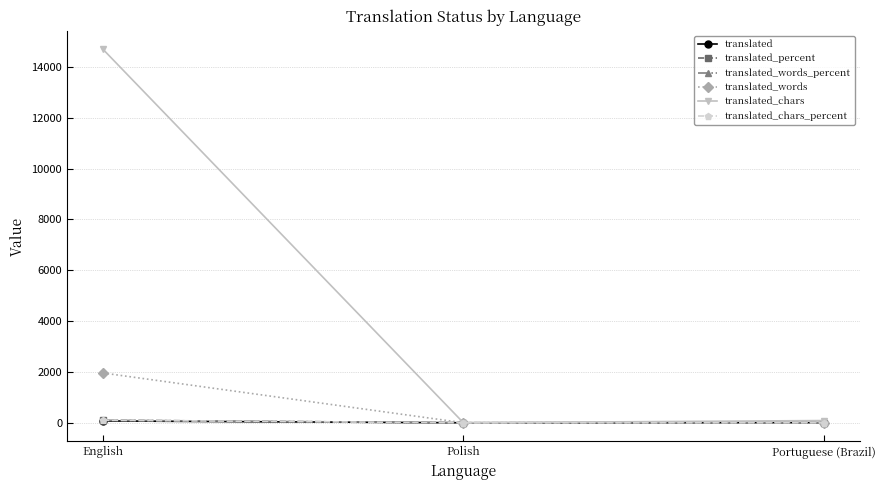

At English, list the series in order from largest to smallest.

translated_chars, translated_words, translated_percent, translated_words_percent, translated_chars_percent, translated